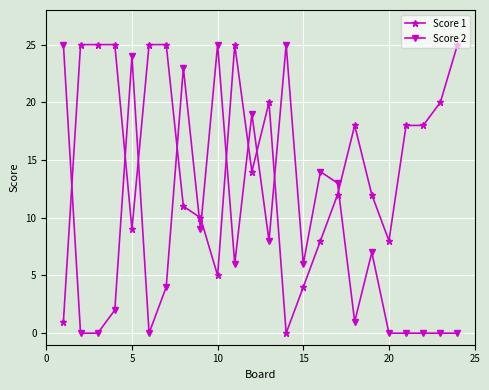

True or false: Score 1 has more than 2 points higher than both neighbors.

True